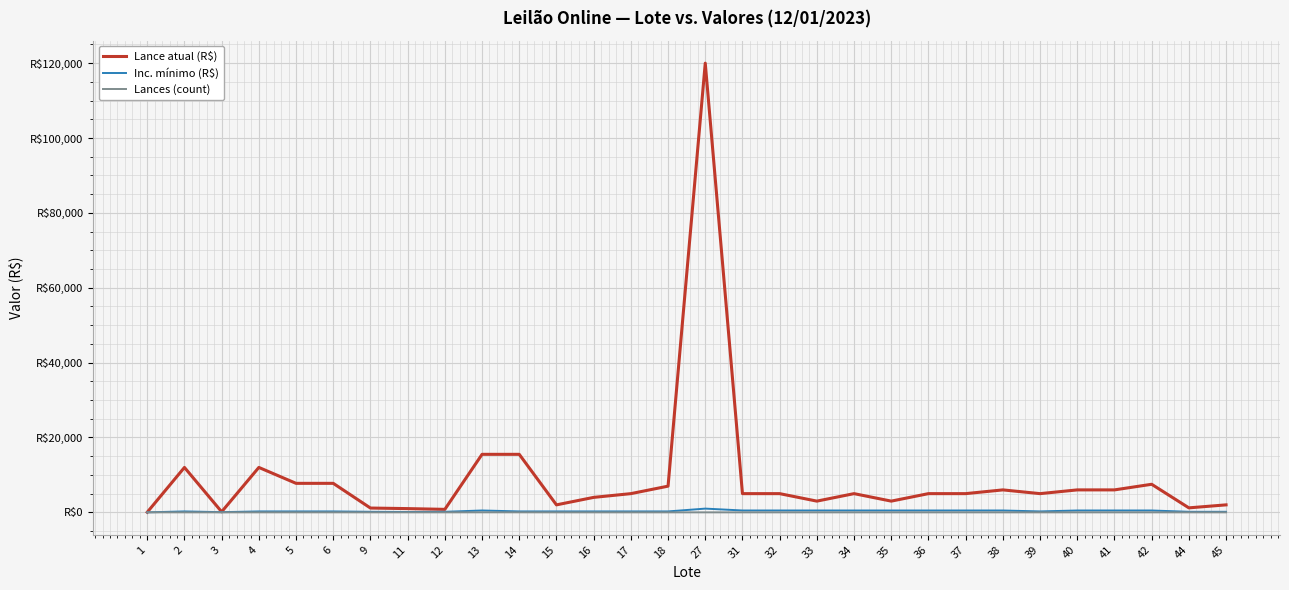

What is the value of the Lance atual (R$) point at the 7th from the left?

1150.0